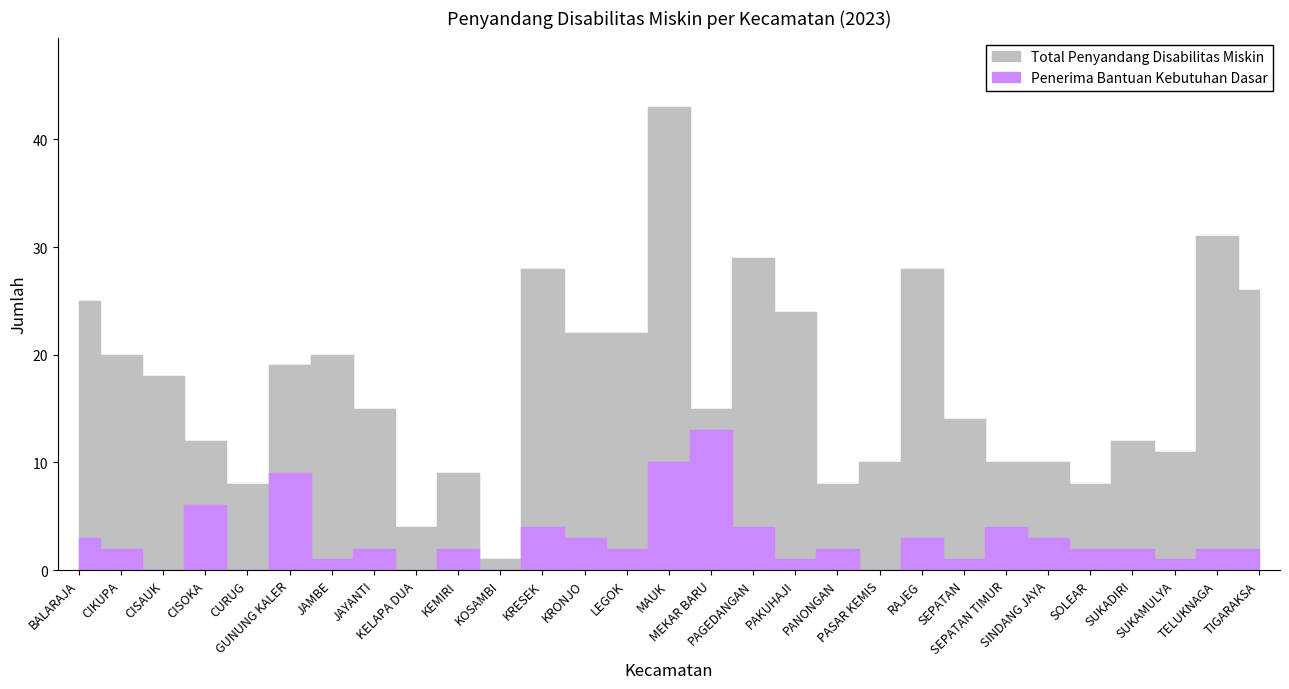

How many categories are shown in the chart?

29